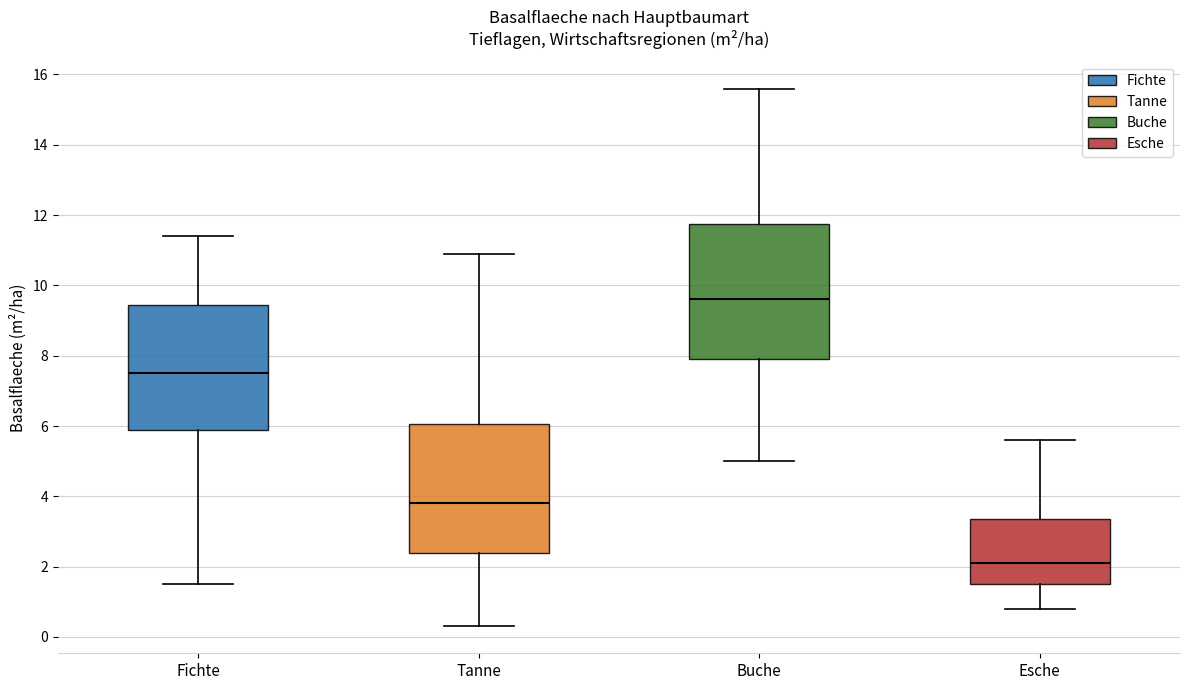

Reading left to right, transcribe this box plot: for each box, give where its median line is, the range the box spans, and where its two whiskers end, as read against the y-axis. The values are not printed on the chart, so give them approximately, as read against the axis.

Fichte: median 7.6, box 6.0 to 9.4, whiskers 1.6 to 11.4
Tanne: median 3.8, box 2.4 to 6.0, whiskers 0.4 to 11.0
Buche: median 9.6, box 8.0 to 11.8, whiskers 5.0 to 15.6
Esche: median 2.2, box 1.6 to 3.4, whiskers 0.8 to 5.6